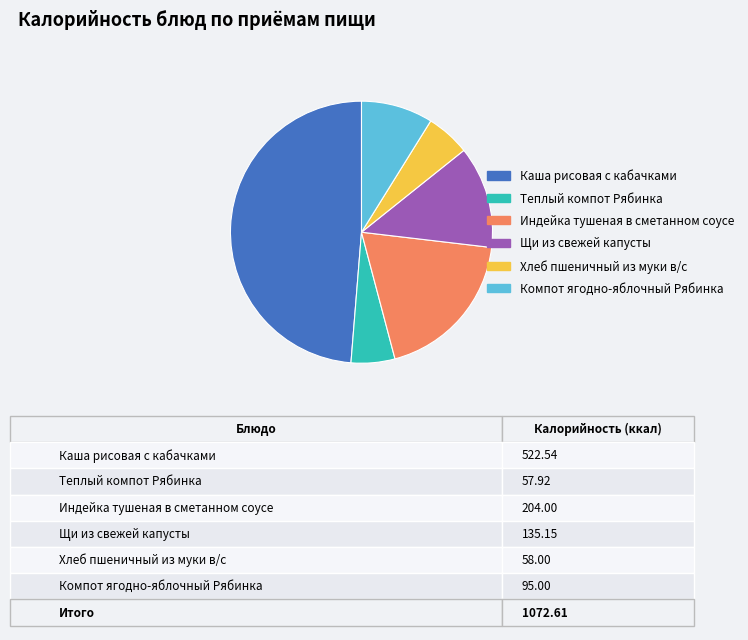

True or false: Каша рисовая с кабачками accounts for 61% of the total.

False